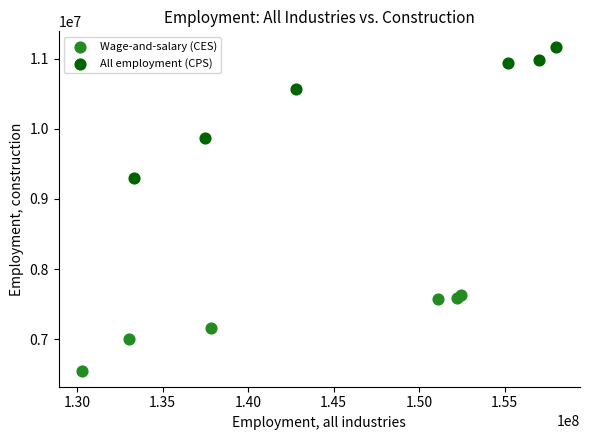

Which series has the largest Y range (max minus min)?

All employment (CPS)